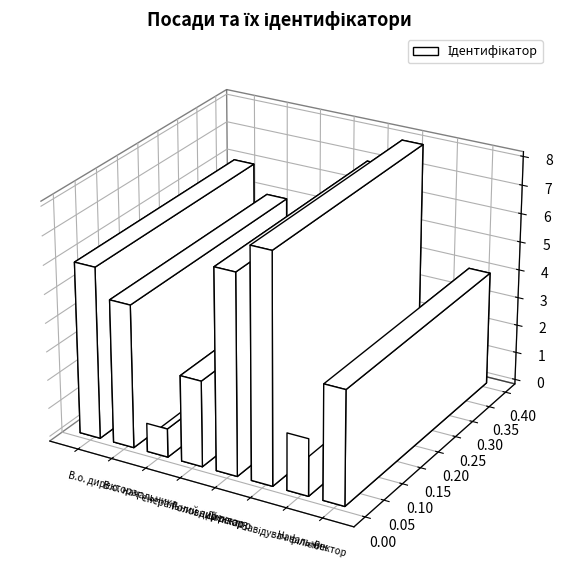

How many values are below 5?

4